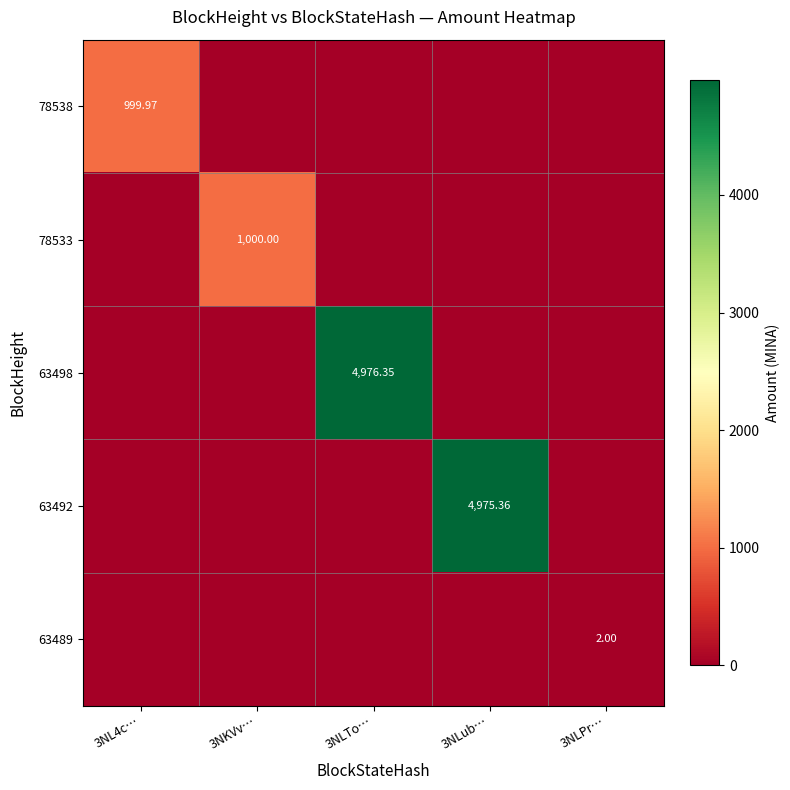

At which label does 63498 reach its peak?

3NLTo…